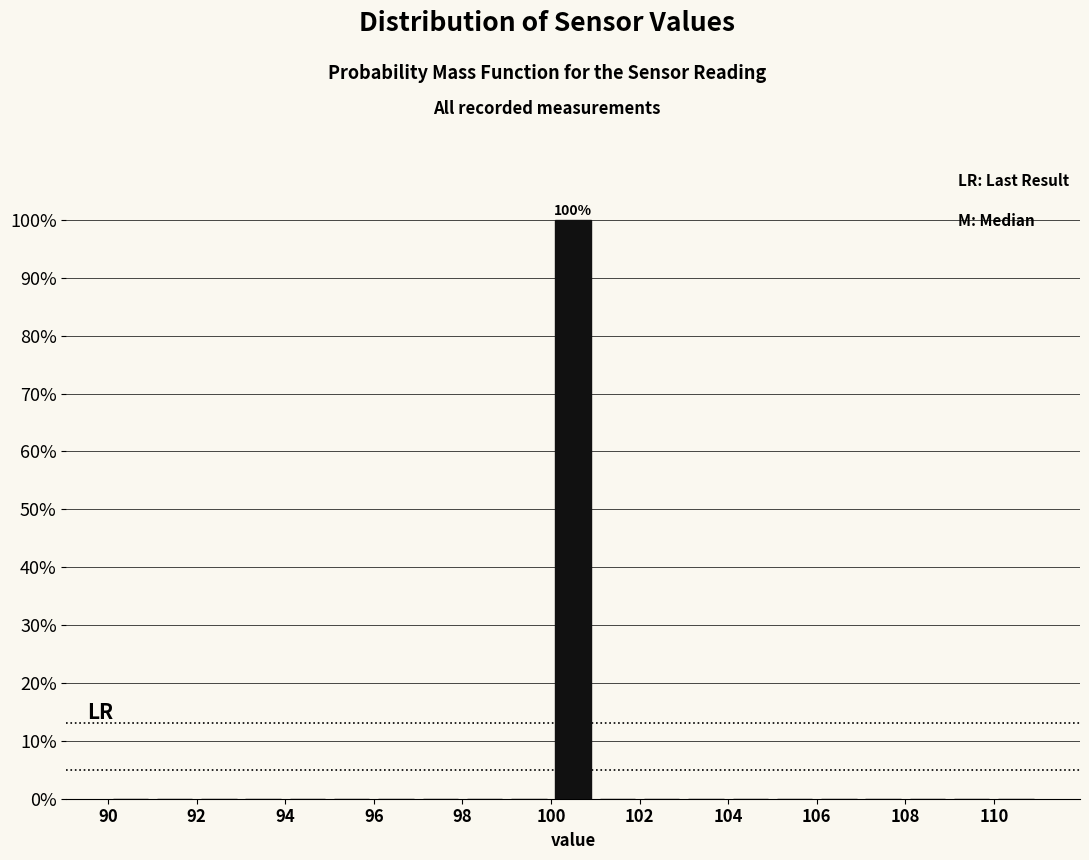

Over which range of the x-axis is the bar tallest?

100 to 101